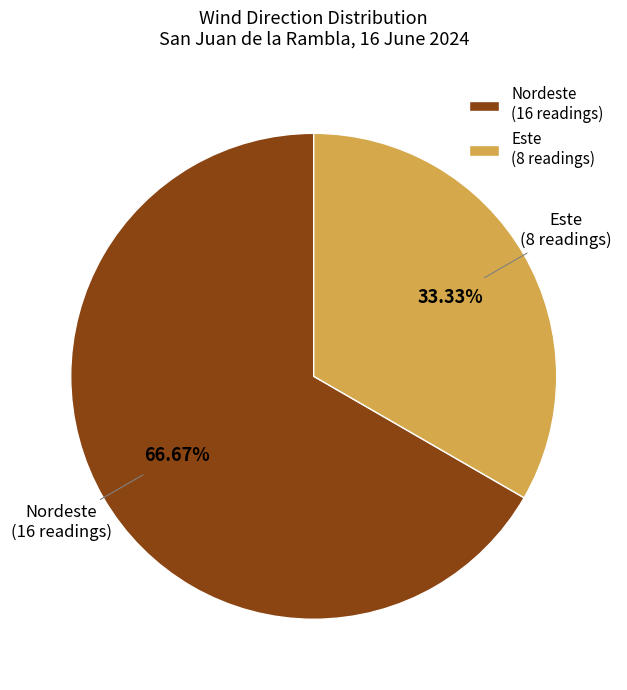

To the nearest percent, what percentage of the pie is Nordeste?

67%